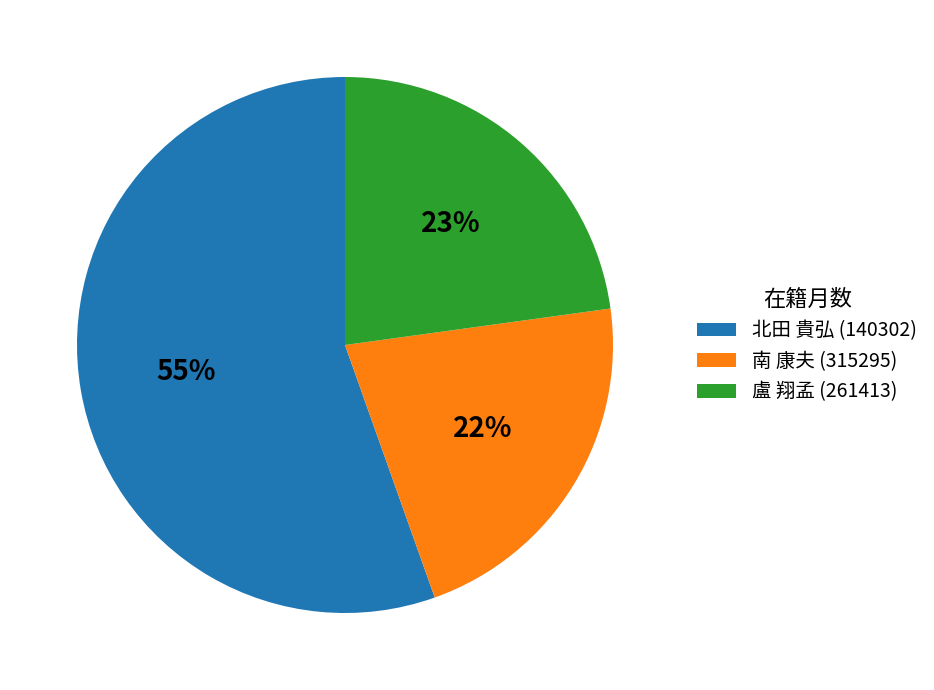

Between 盧 翔孟 (261413) and 北田 貴弘 (140302), which is larger?

北田 貴弘 (140302)